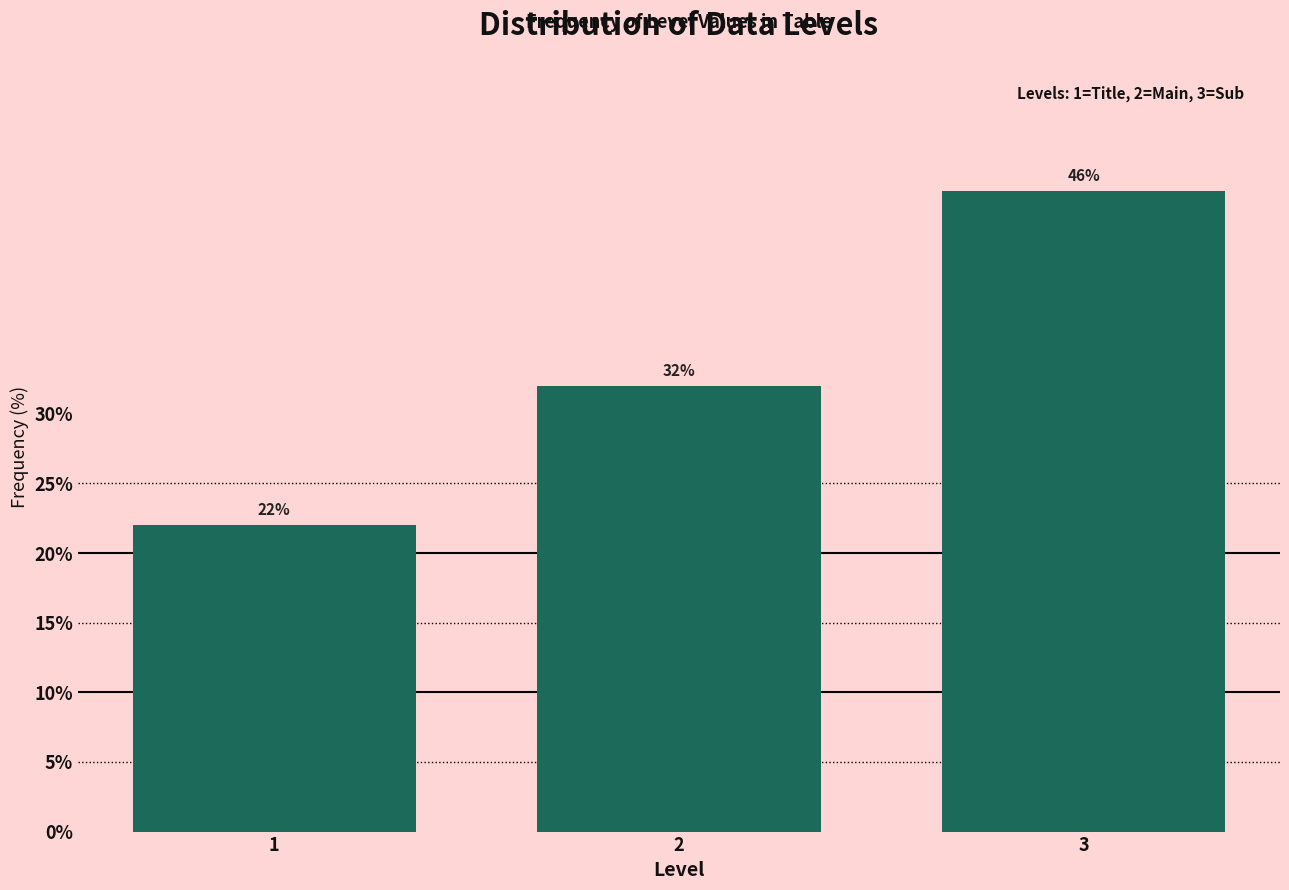

Reading left to right, transcribe all the data shown in this chart.

22	32	46